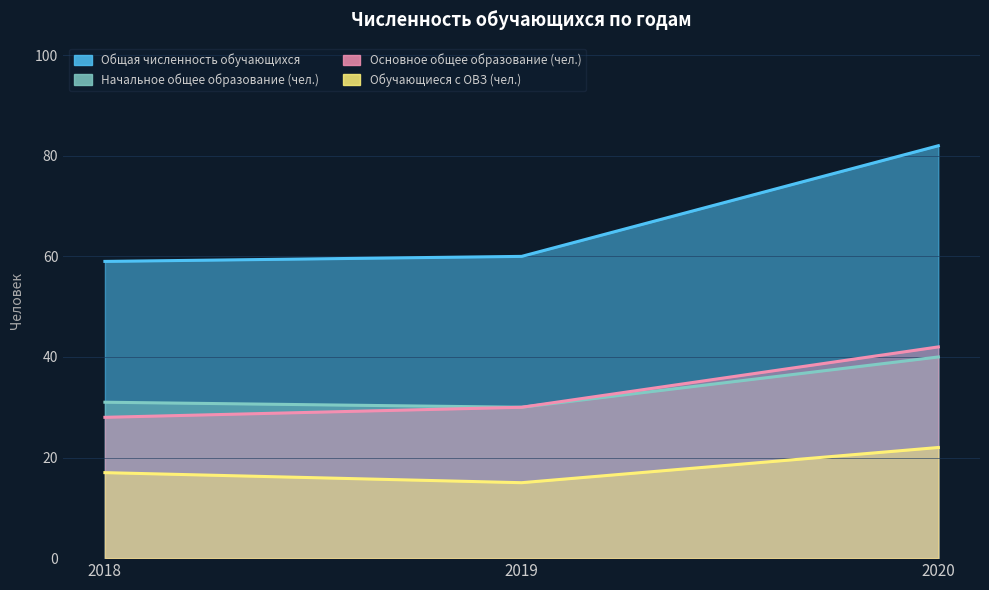

At which label is Общая численность обучающихся closest to 70?

2019